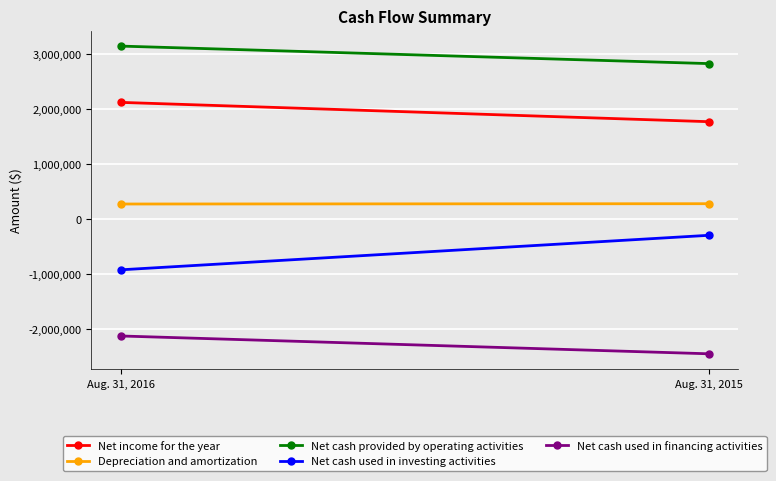

Which series has the largest range (max minus min)?

Net cash used in investing activities